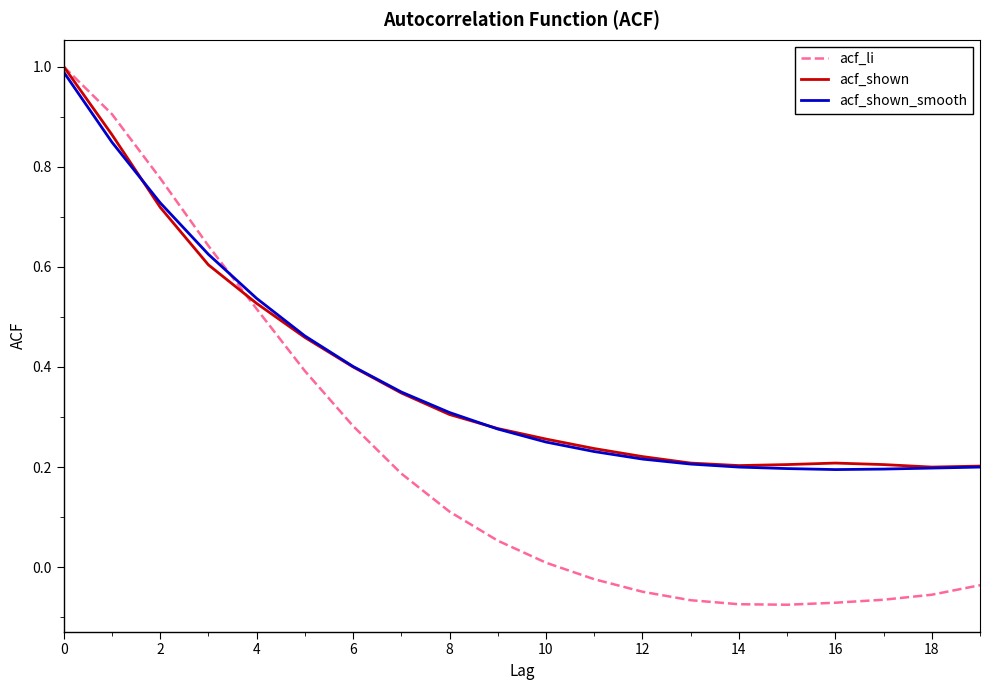

Which series has the widest spread of values?

acf_li